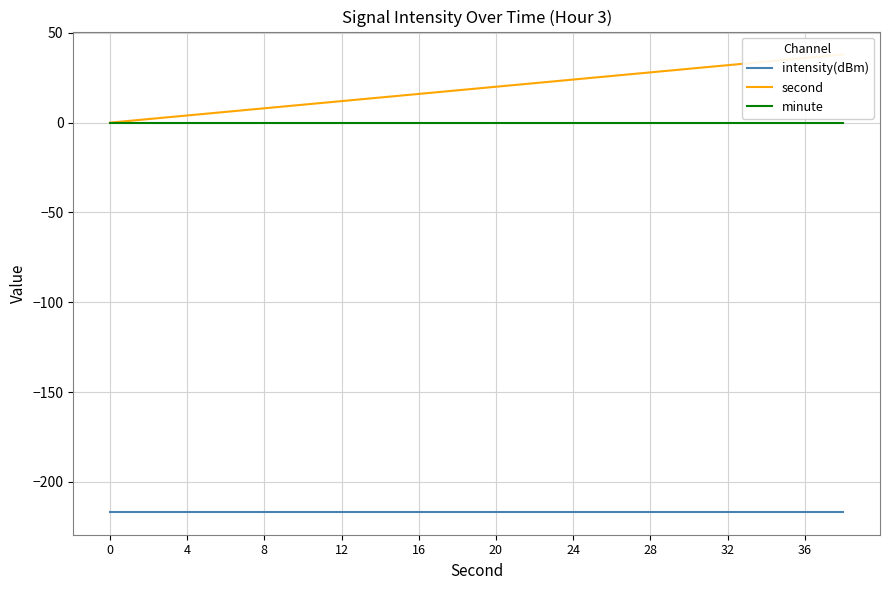

True or false: second has more than 0 interior local peaks.

False